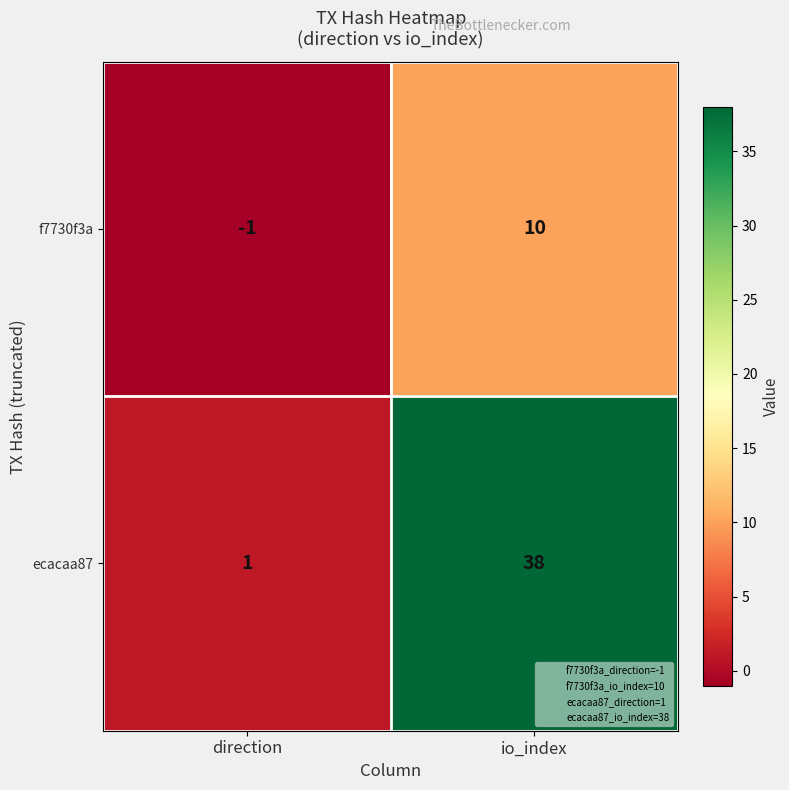

List the series in order of their peak value, highest first.

ecacaa87, f7730f3a